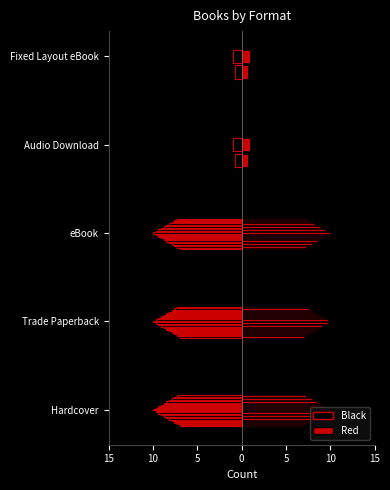

Which series has the largest range (max minus min)?

Black